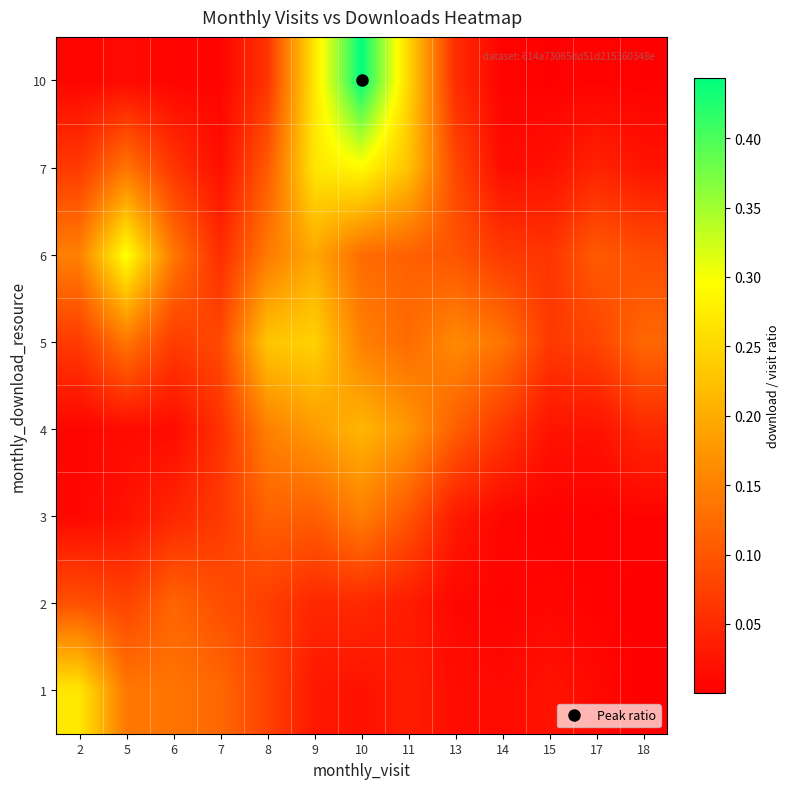

Reading left to right, transcribe all the data shown in this chart.

1: 2=0.3	5=0.1	6=0.1	7=0.1	8=0.1	9=0.0	10=0.0	11=0.0	13=0.0	14=0.0	15=0.0	17=0.0	18=0.0
2: 2=0.1	5=0.1	6=0.1	7=0.1	8=0.1	9=0.0	10=0.0	11=0.0	13=0.0	14=0.0	15=0.0	17=0.0	18=0.0
3: 2=0.0	5=0.0	6=0.0	7=0.1	8=0.1	9=0.1	10=0.1	11=0.1	13=0.0	14=0.0	15=0.0	17=0.0	18=0.0
4: 2=0.0	5=0.0	6=0.0	7=0.1	8=0.1	9=0.2	10=0.2	11=0.2	13=0.1	14=0.1	15=0.0	17=0.0	18=0.0
5: 2=0.1	5=0.1	6=0.1	7=0.1	8=0.2	9=0.2	10=0.1	11=0.1	13=0.2	14=0.1	15=0.1	17=0.1	18=0.1
6: 2=0.1	5=0.3	6=0.1	7=0.1	8=0.1	9=0.2	10=0.1	11=0.1	13=0.1	14=0.1	15=0.1	17=0.1	18=0.1
7: 2=0.1	5=0.1	6=0.1	7=0.0	8=0.1	9=0.3	10=0.3	11=0.2	13=0.1	14=0.0	15=0.0	17=0.0	18=0.0
10: 2=0.0	5=0.0	6=0.0	7=0.0	8=0.1	9=0.3	10=0.4	11=0.2	13=0.1	14=0.0	15=0.0	17=0.0	18=0.0